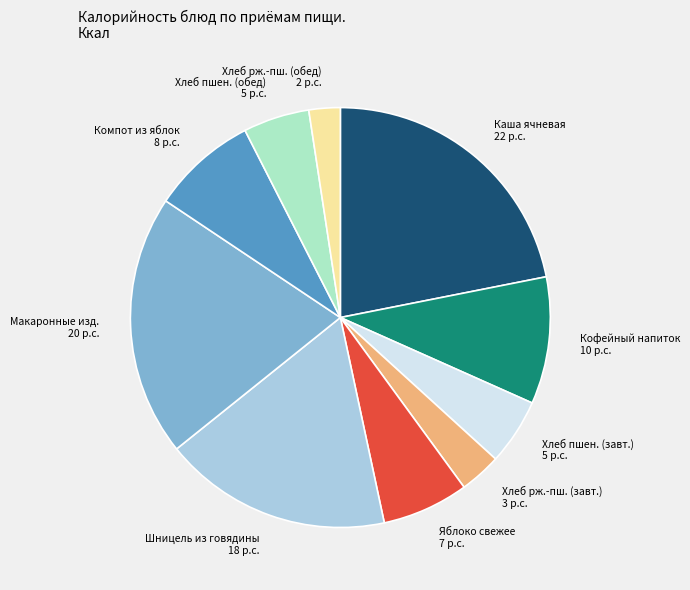

Does any single category account for the majority?

No